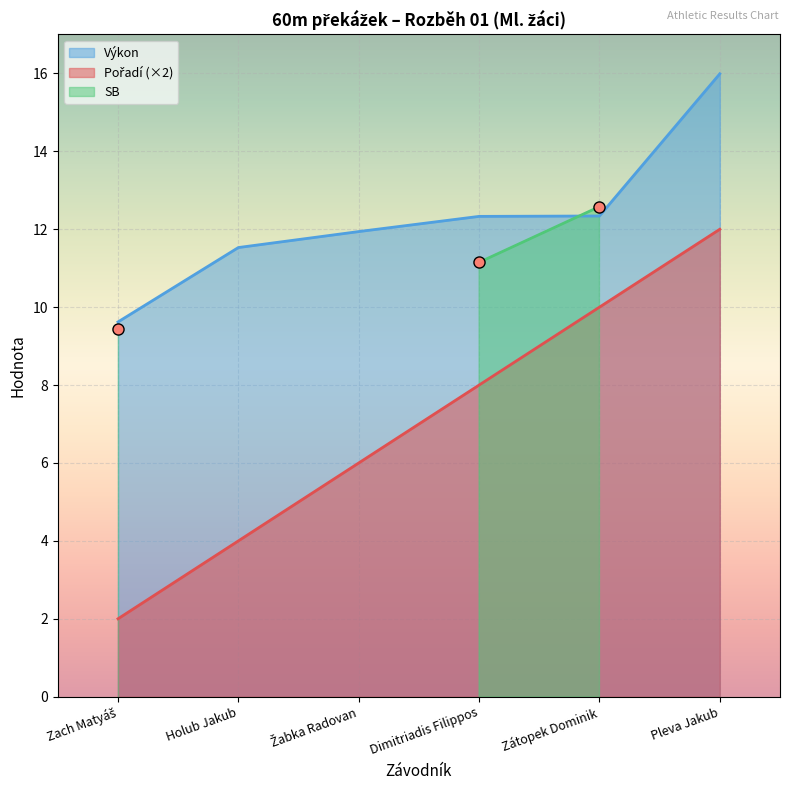

Which series has the widest spread of values?

Pořadí